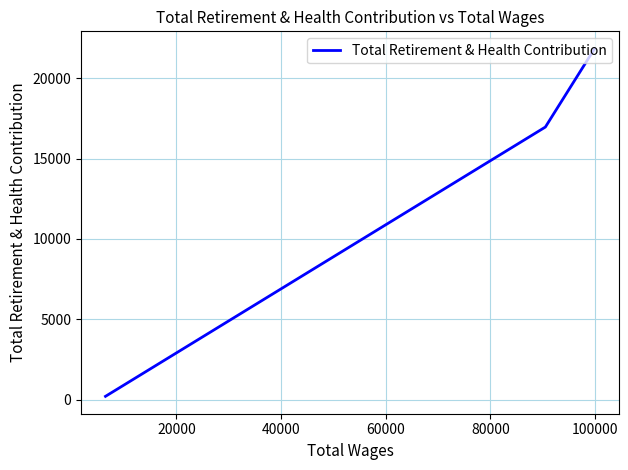

Count the values in the range 206 to 21838.

3